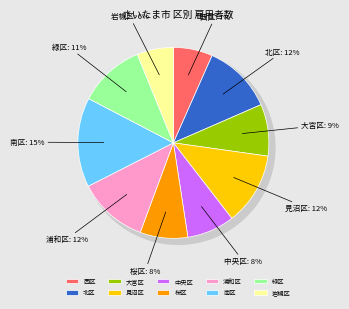

What is the ratio of the value at 浦和区 to the value at 岩槻区?

1.9